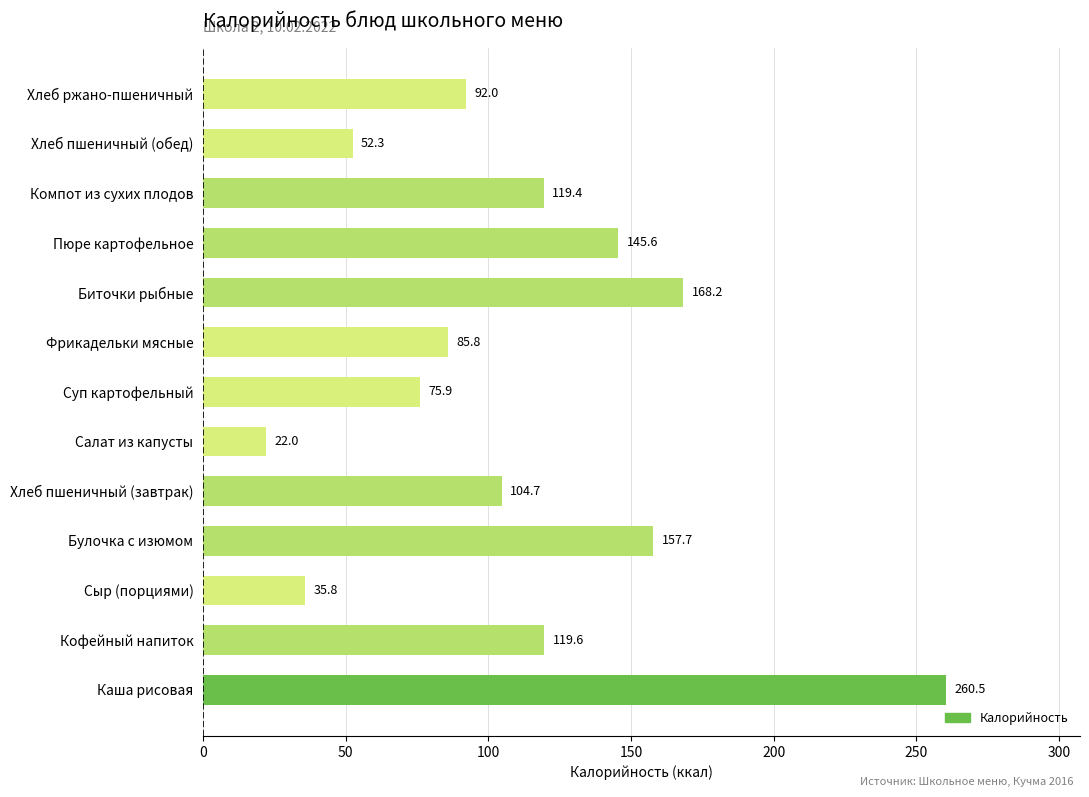

Is it true that the value at Кофейный напиток is 119.6?

True